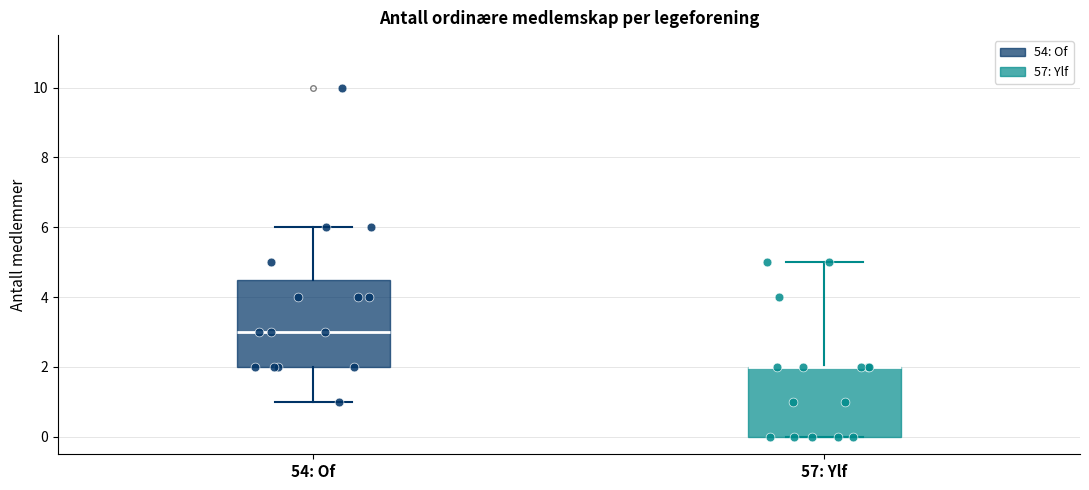

Reading left to right, read every box against the y-axis: the position of its median line, the range the box covers, and the ends of its whiskers. The values are not printed on the chart, so give them approximately, as read against the axis.

54: Of: median 3.0, box 2.0 to 4.6, whiskers 1.0 to 6.0
57: Ylf: median 2.0 (drawn on the box's upper edge), box 0.0 to 2.0, whiskers 0.0 to 5.0